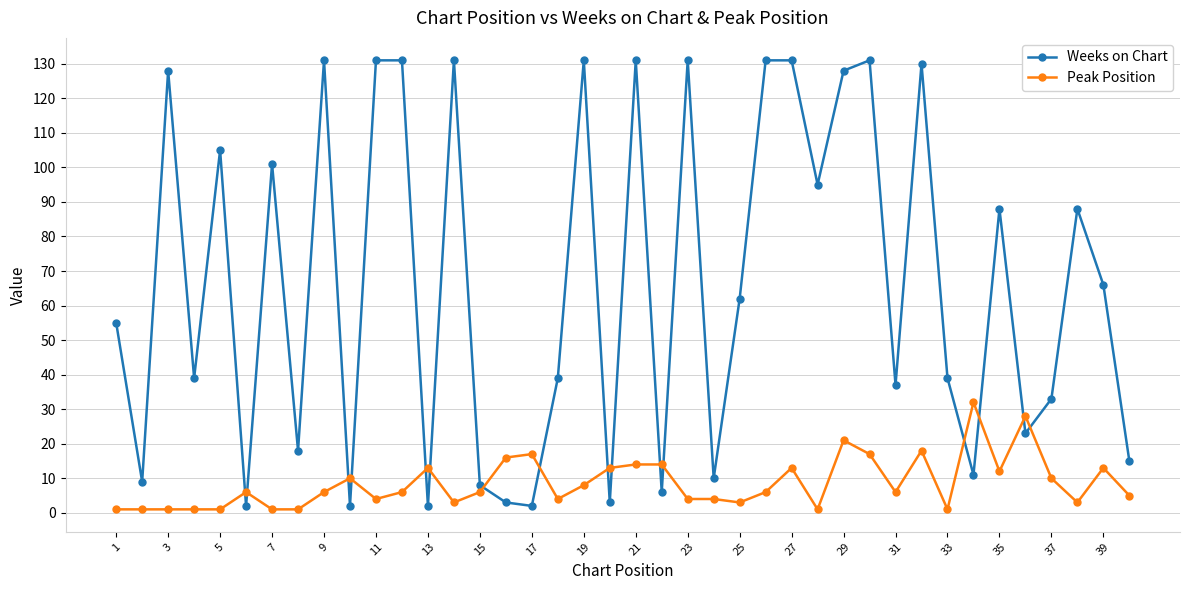

What is the maximum value for Peak Position?

32